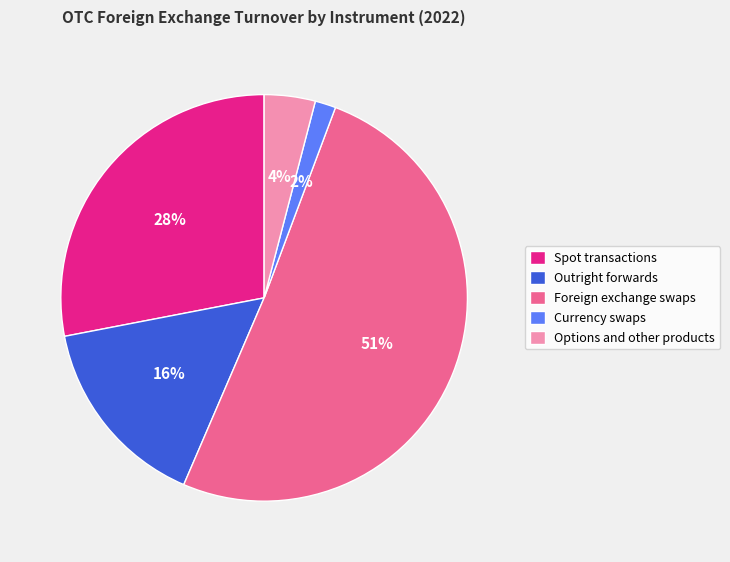

Rank the categories by value from highest to lowest.

Foreign exchange swaps, Spot transactions, Outright forwards, Options and other products, Currency swaps